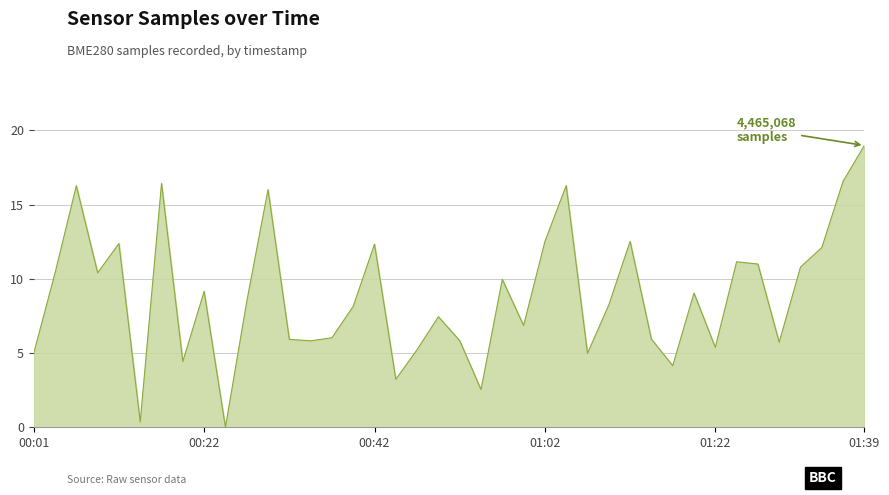

What is the difference between the maximum and minimum values?

19.0